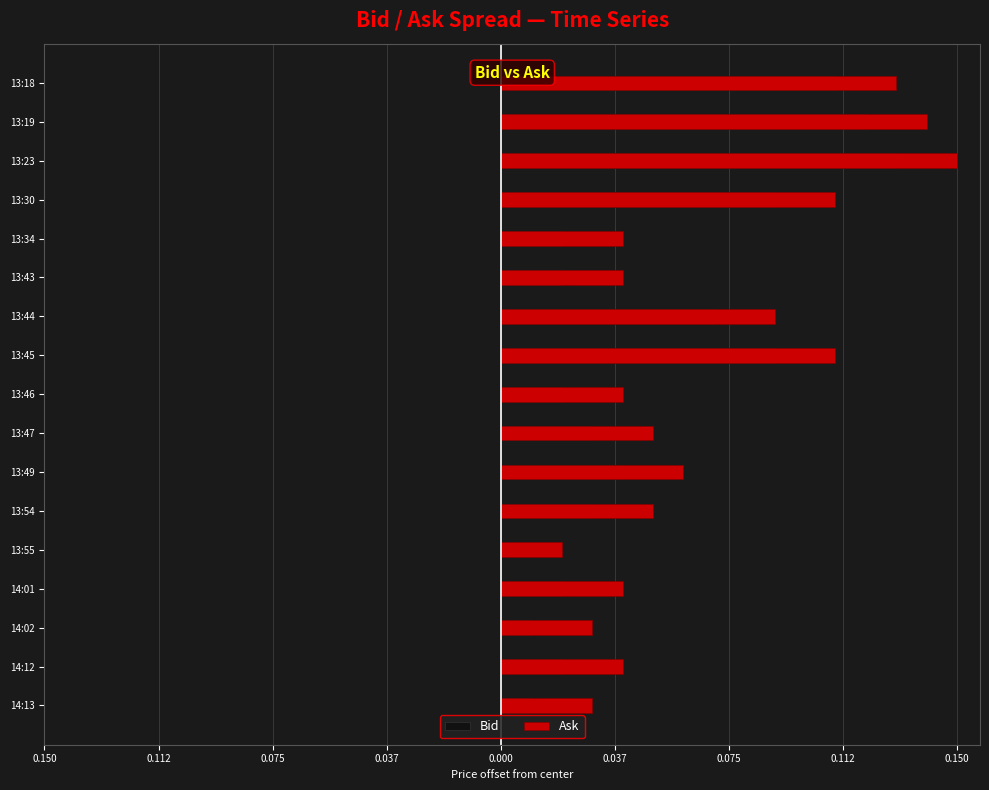

At how many categories does at least one series exceed 0?

17